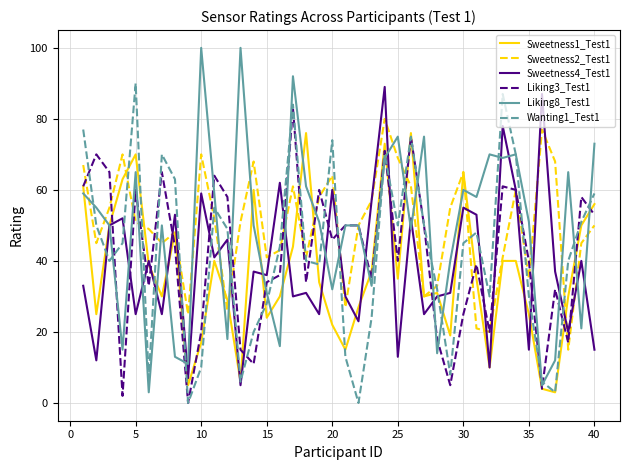

What is the maximum value shown in the chart?

100